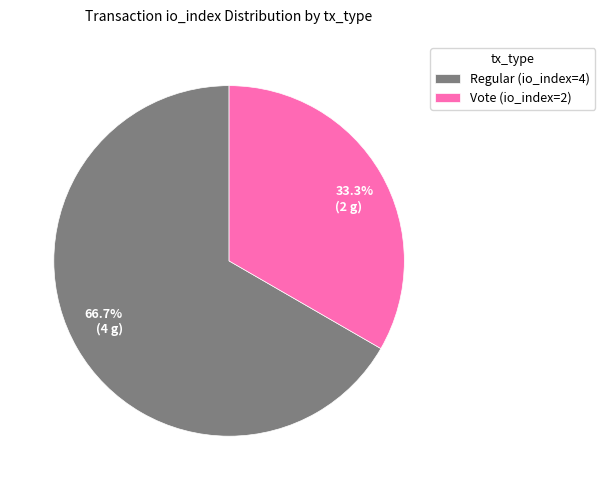

Which slice is the largest?

Regular (io_index=4)